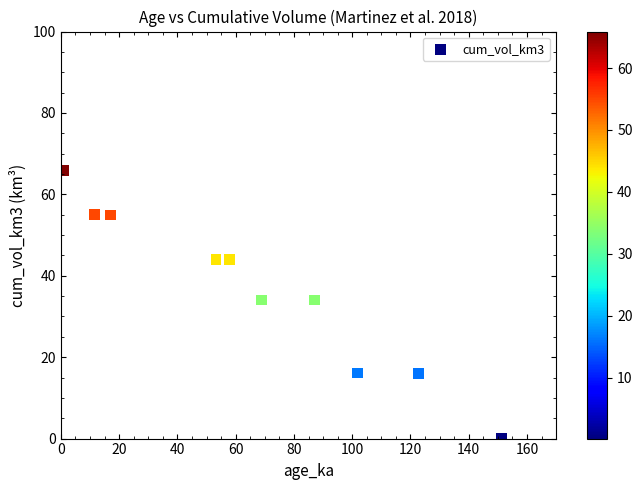

What is the average Y value?

36.4